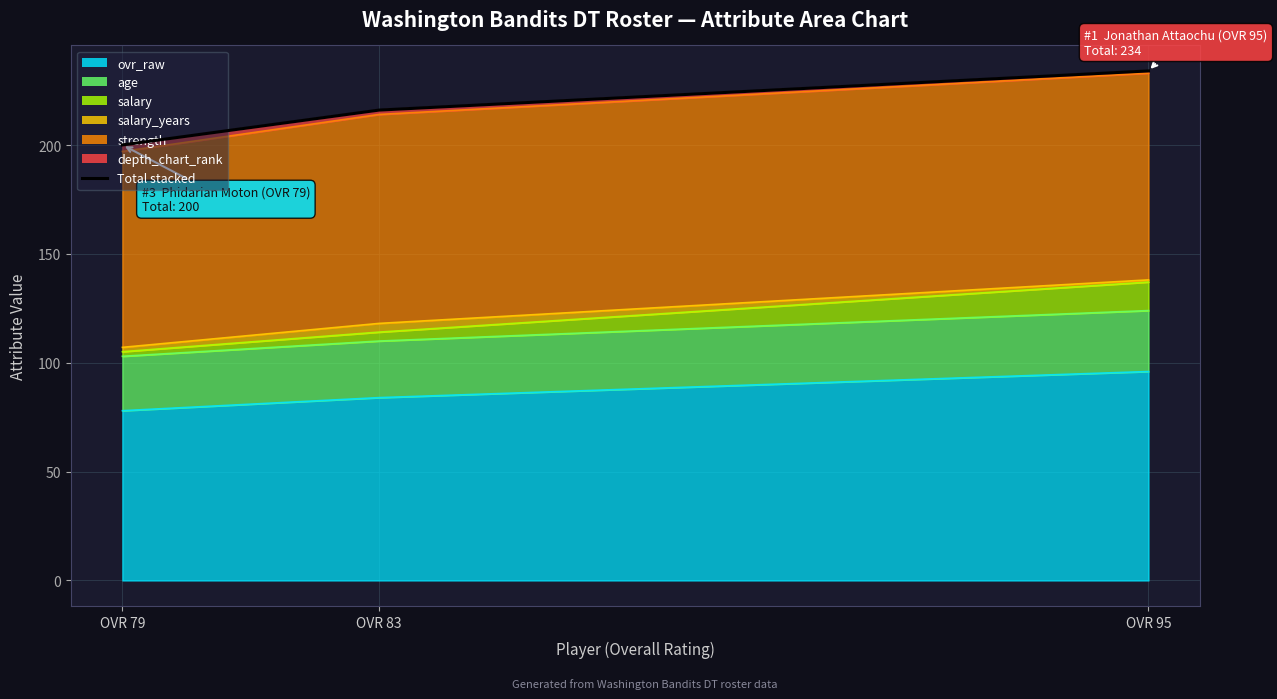

How many data points does each series have?

3